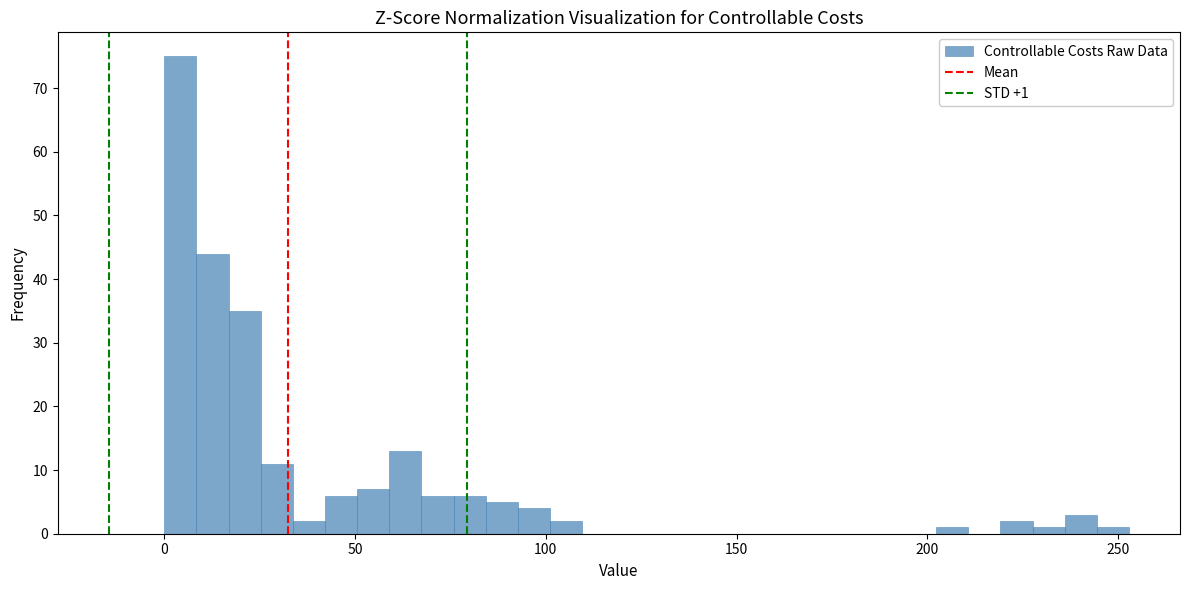

Read against the x-axis, roughly where is the centre of the tallest bar?

5